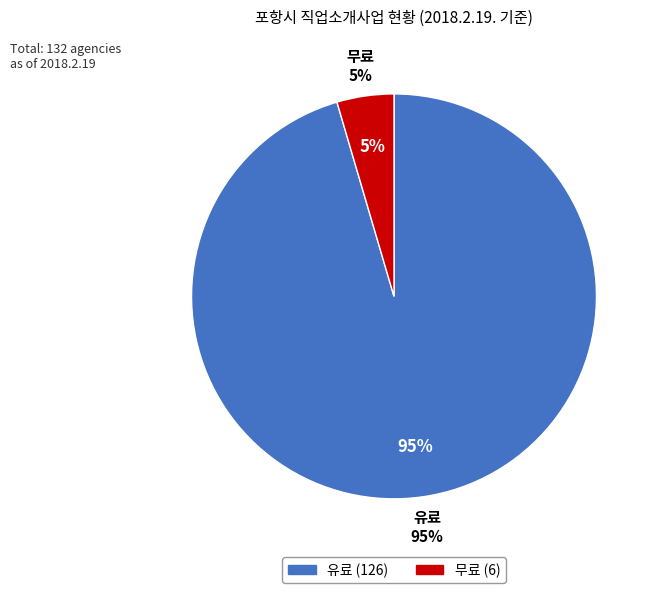

What is the largest slice in the pie chart?

유료